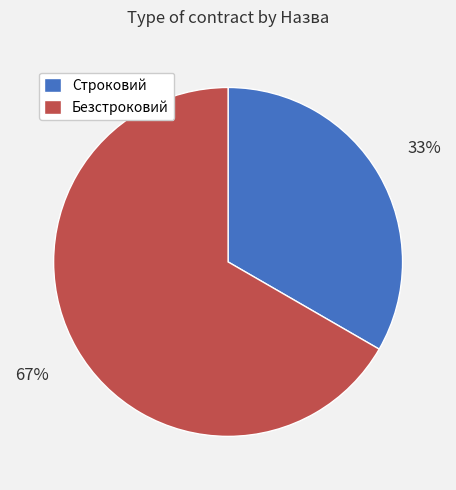

Which has a higher value, Безстроковий or Строковий?

Безстроковий